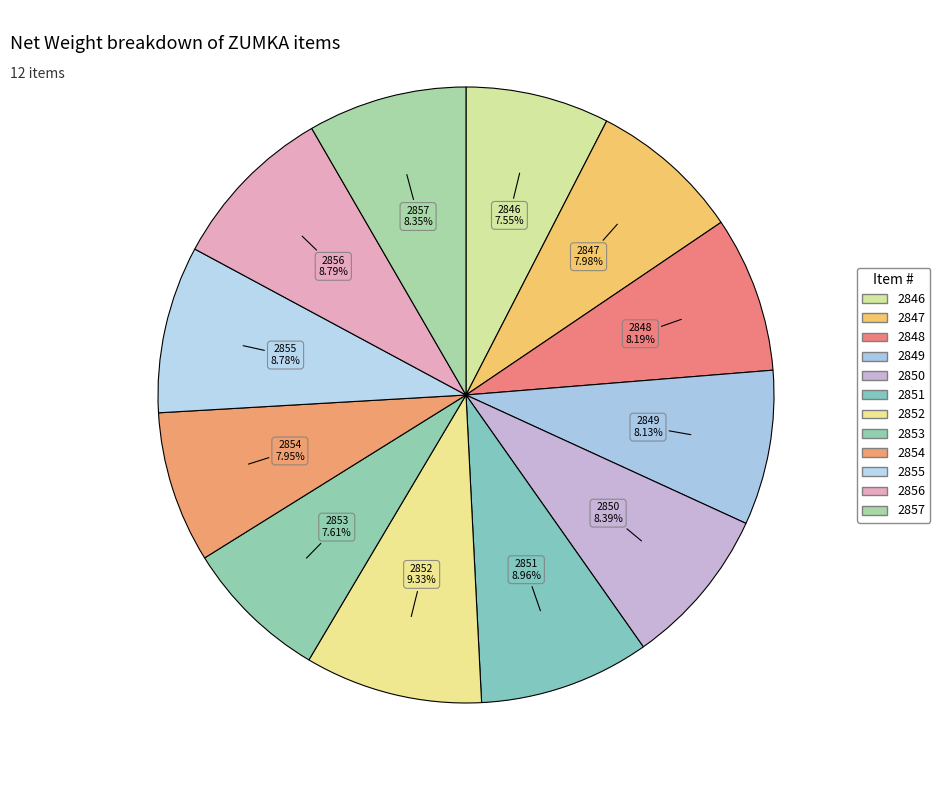

How many segments does this pie chart have?

12